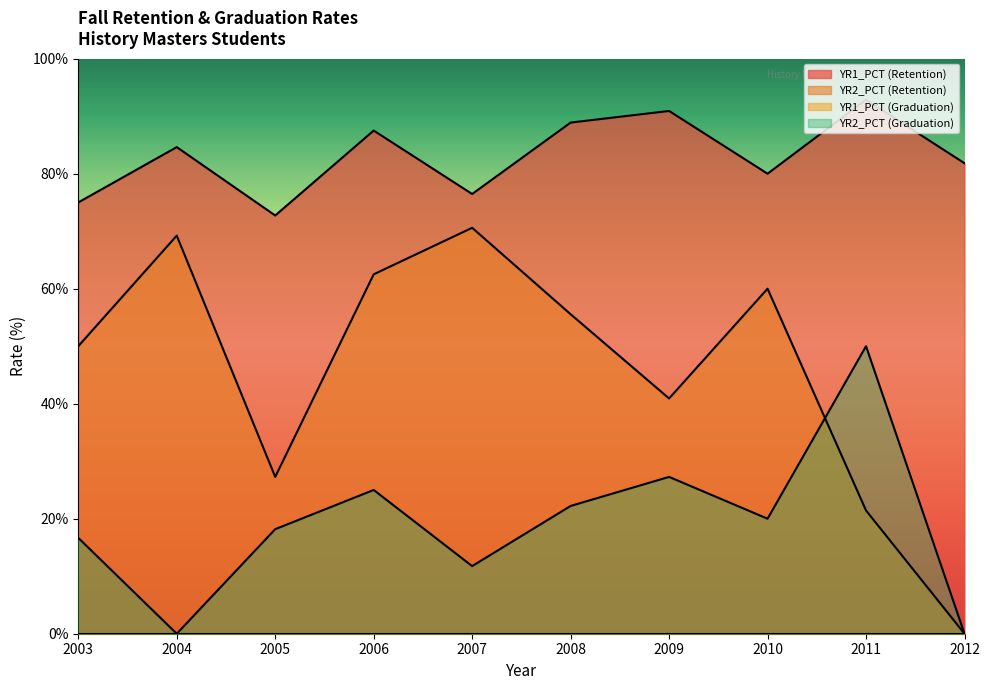

What is the maximum value for YR1_PCT (Retention)?

92.9